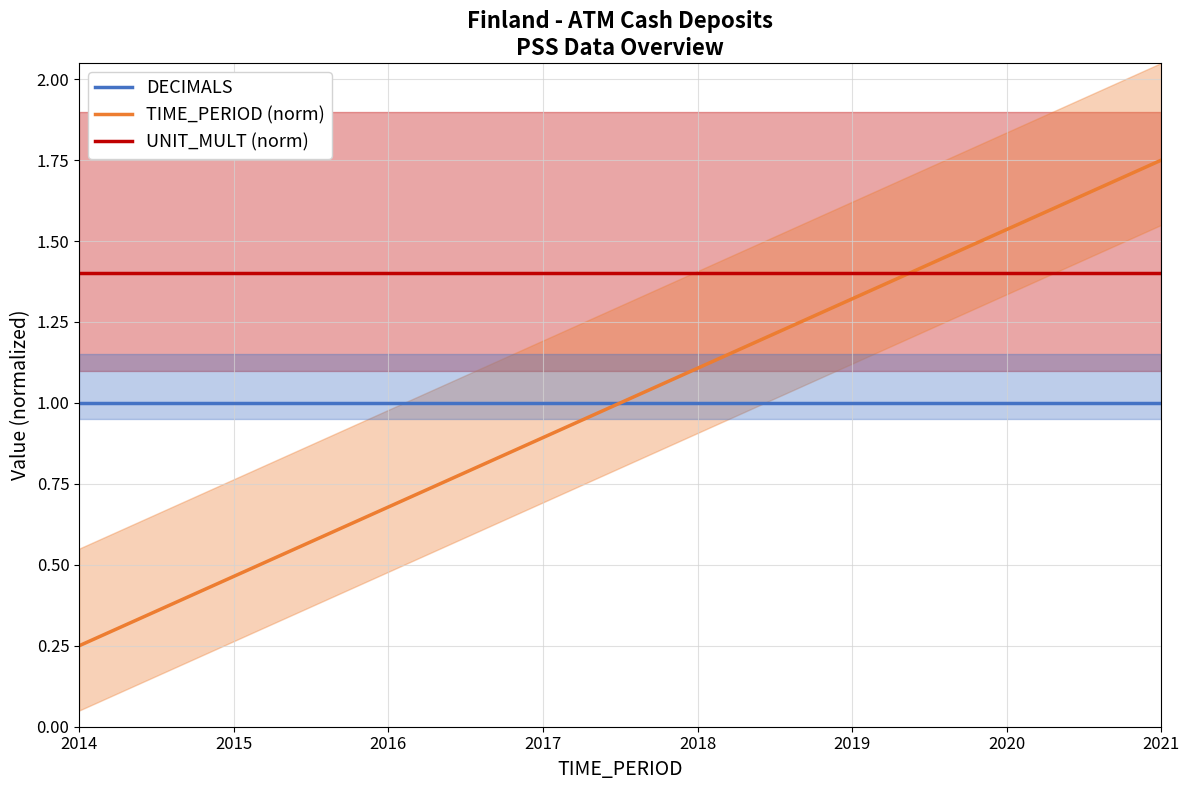

At 2015, list the series in order from smallest to largest.

TIME_PERIOD (norm), DECIMALS, UNIT_MULT (norm)